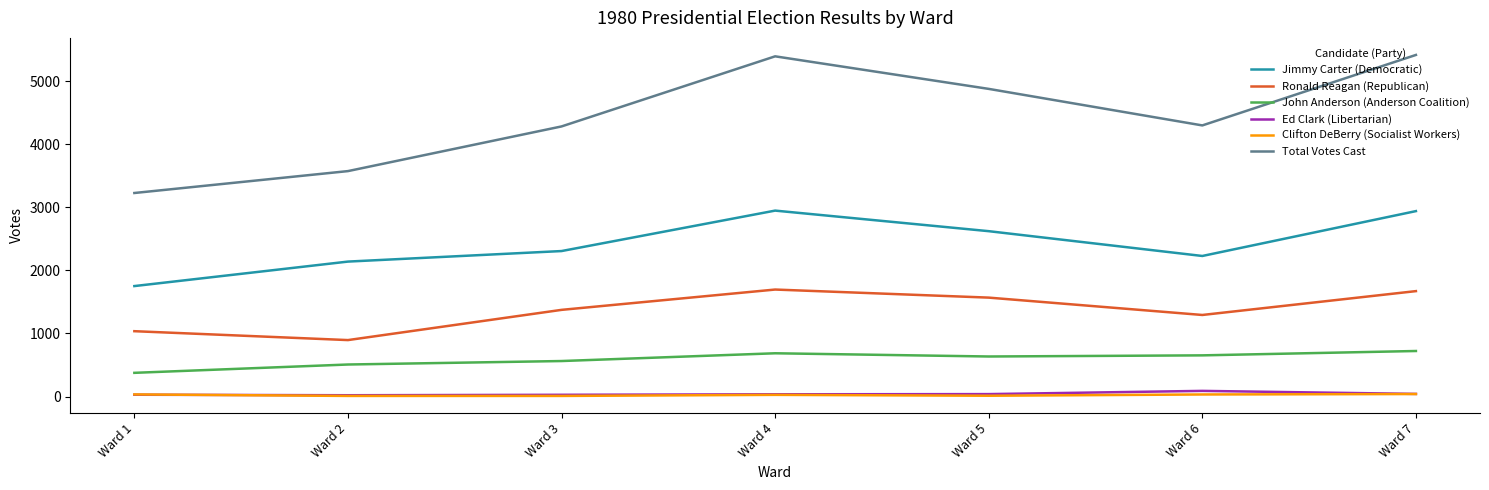

Which series has the widest spread of values?

Total Votes Cast